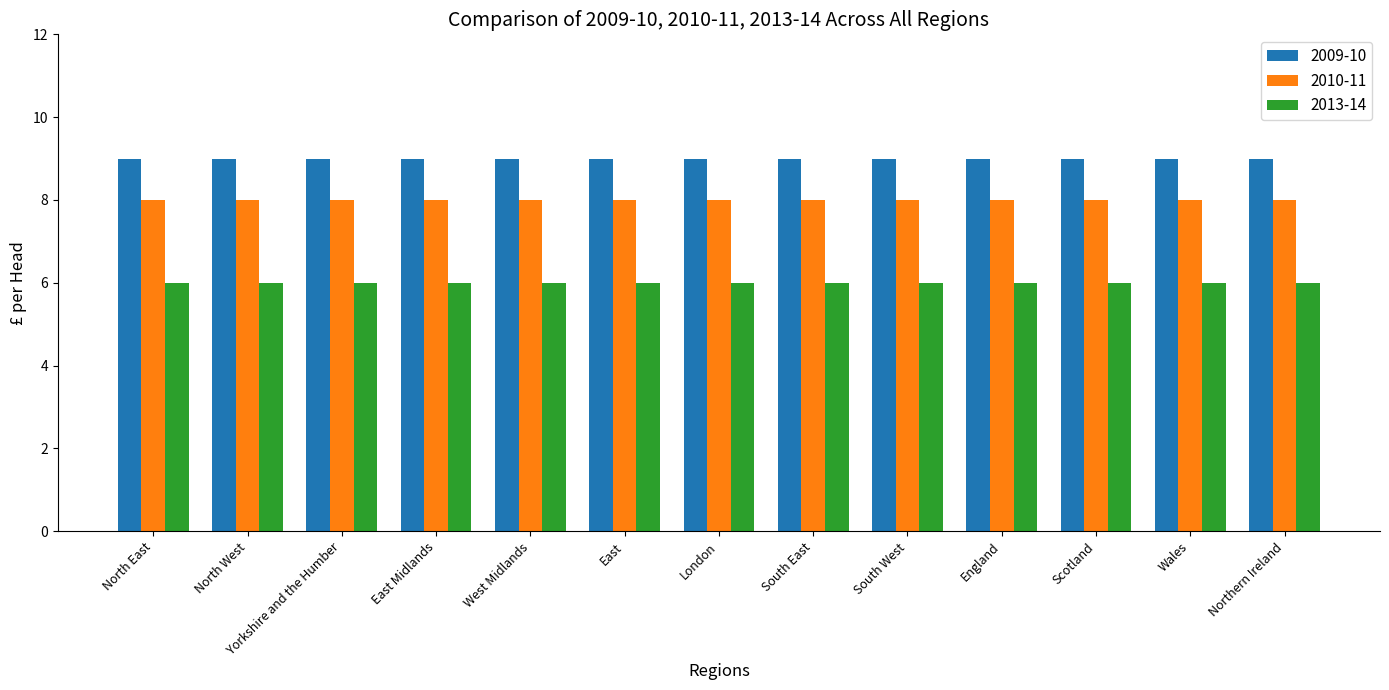

Is it true that 2010-11 equals 2 at England?

False